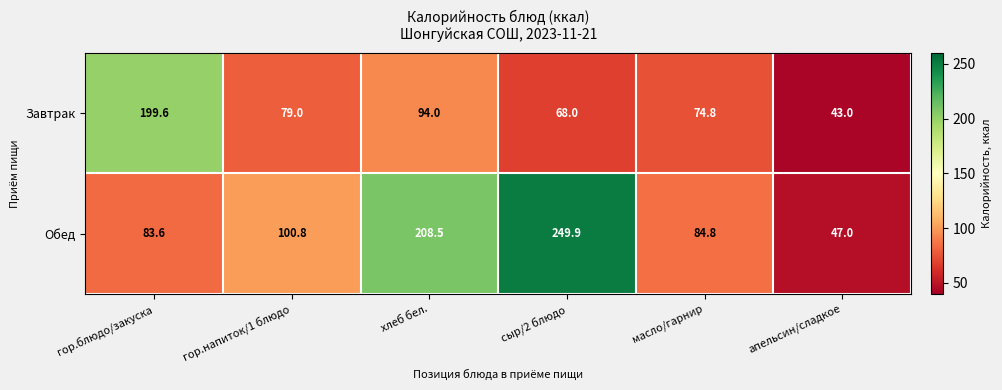

List the series in order of their overall mean, lowest first.

Завтрак, Обед